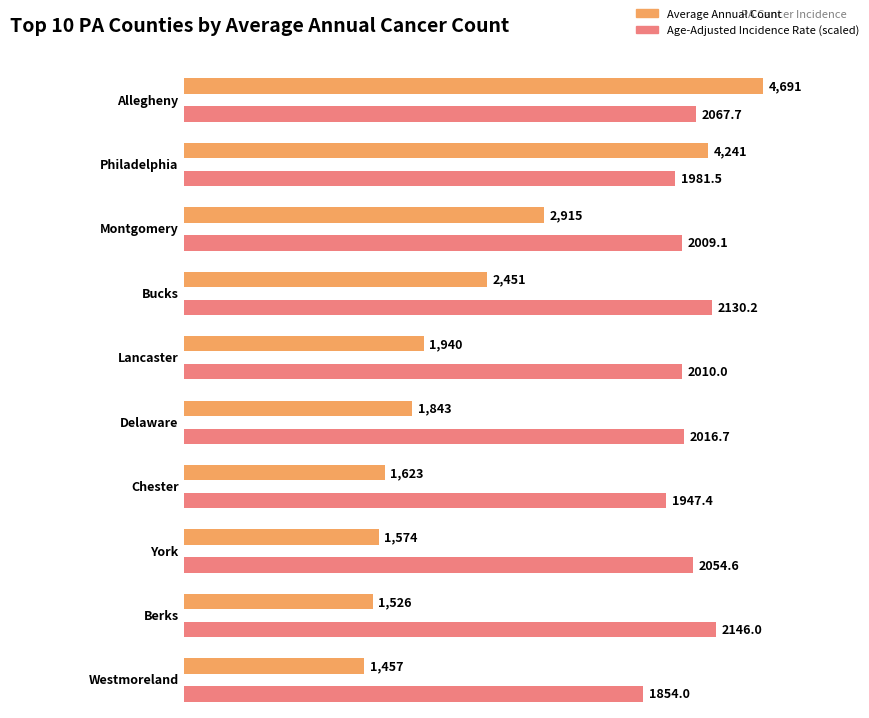

Are the bars horizontal?

Yes